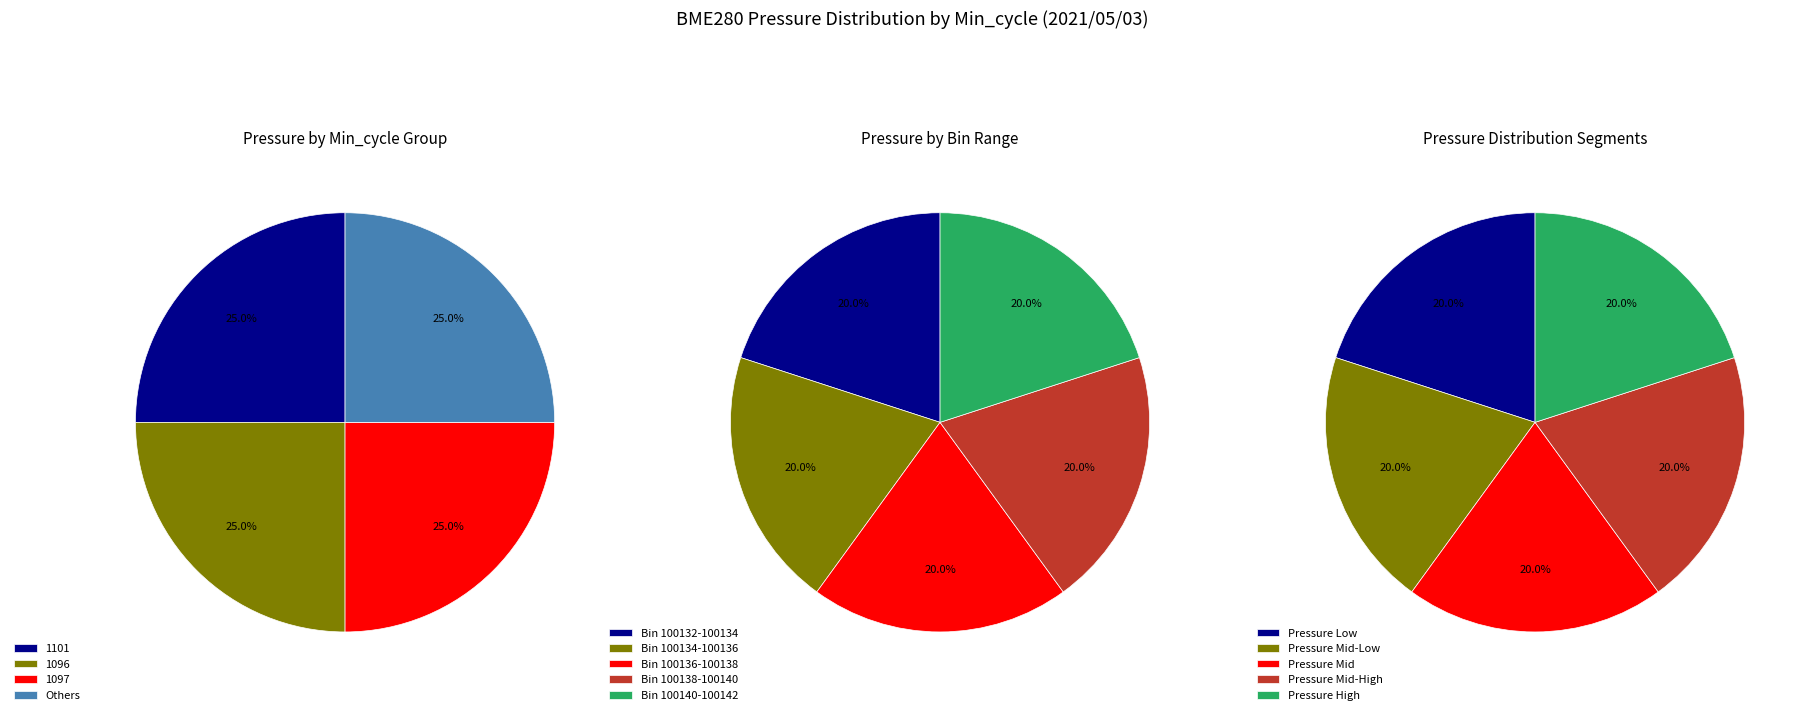

Do 1101 and 1101 together represent more than half of the pie?

No